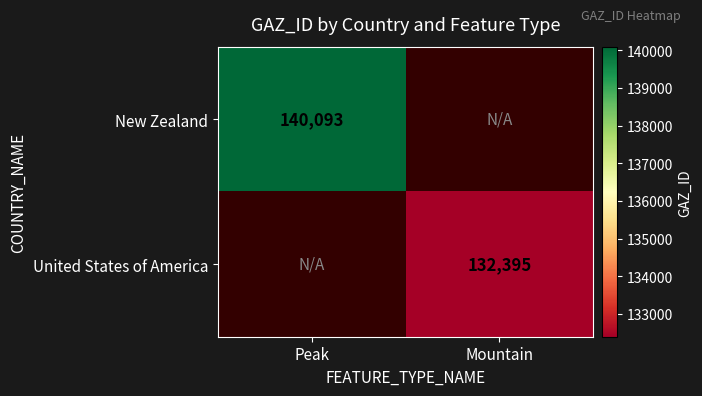

Is the value of United States of America at Mountain greater than the value of New Zealand at Peak?

No